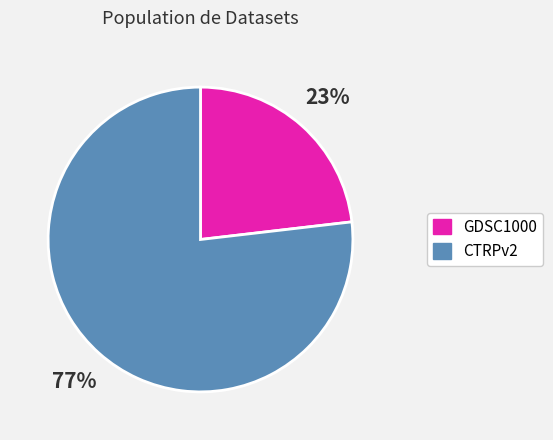

Which category accounts for the majority?

CTRPv2